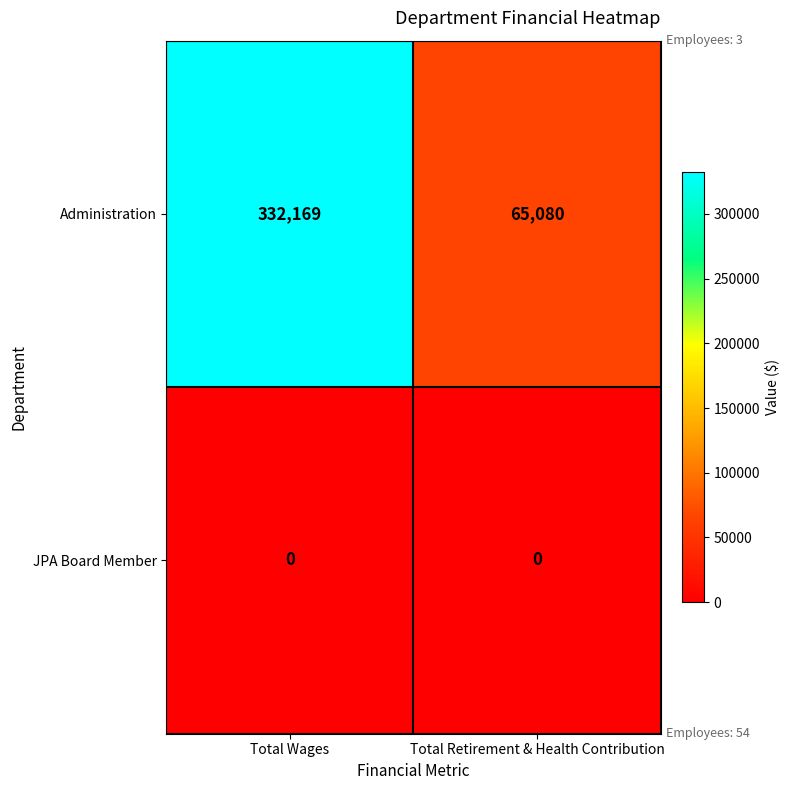

What is the difference between the highest and lowest values at Total Wages?

332169